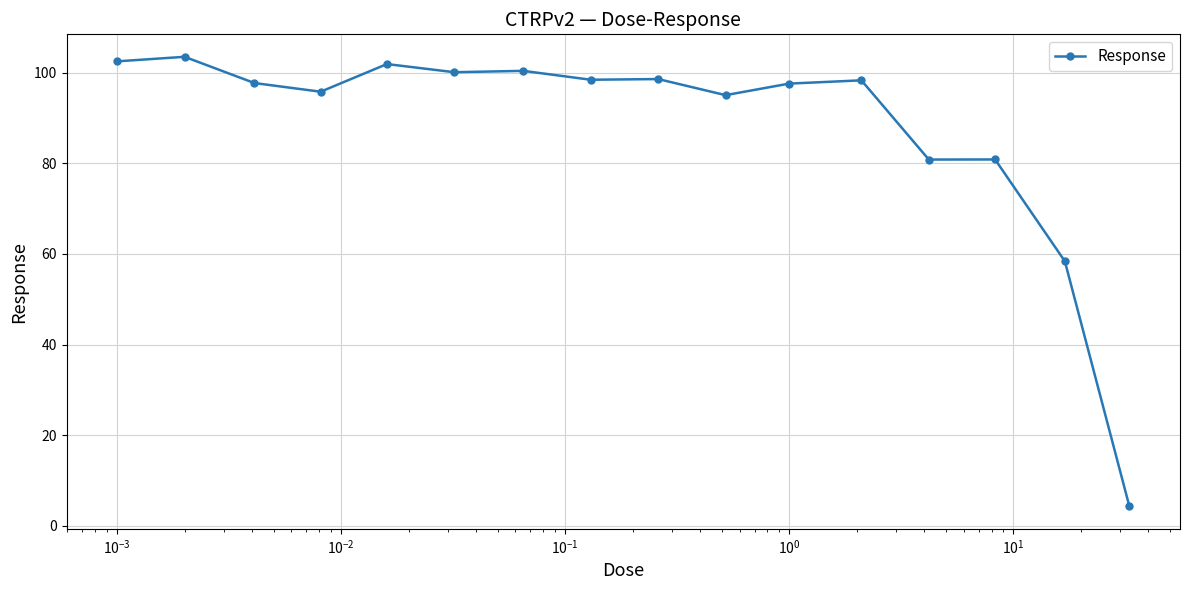

True or false: there are more than 2 points higher than both neighbors.

True